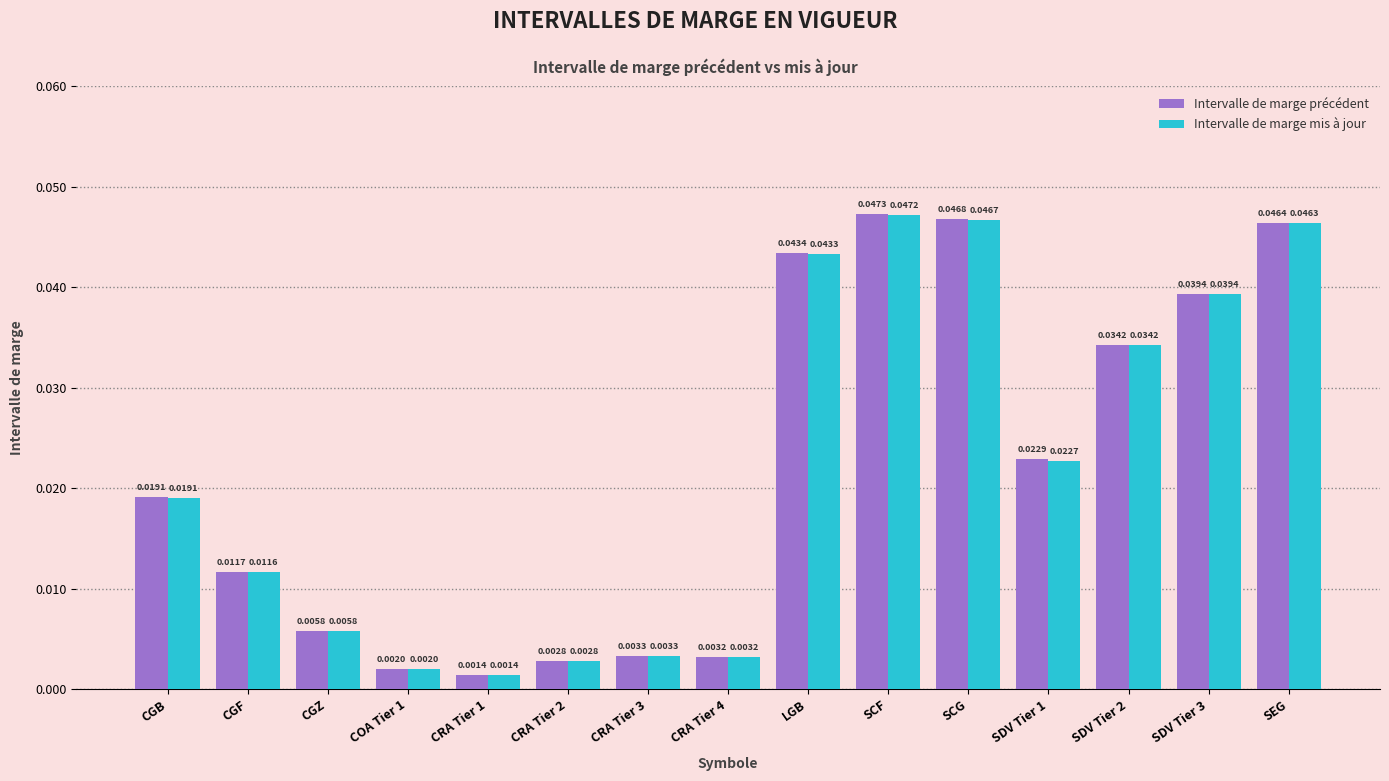

What are all the series names shown in the legend?

Intervalle de marge précédent, Intervalle de marge mis à jour